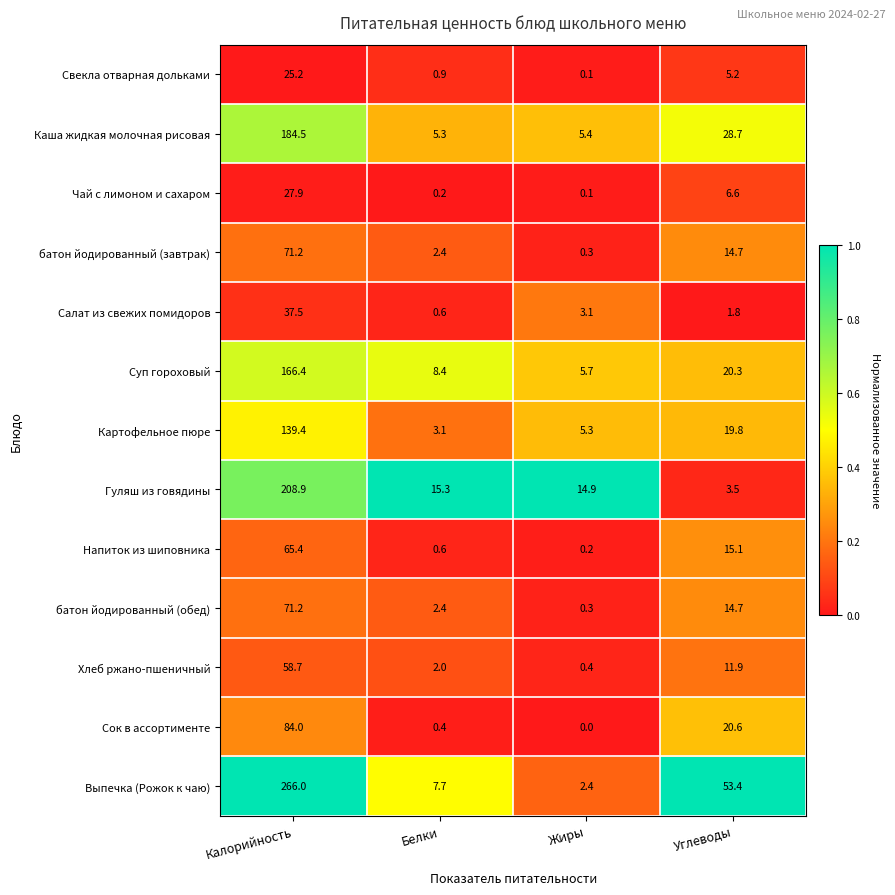

List the labels in order of Каша жидкая молочная рисовая value, smallest first.

Белки, Жиры, Углеводы, Калорийность